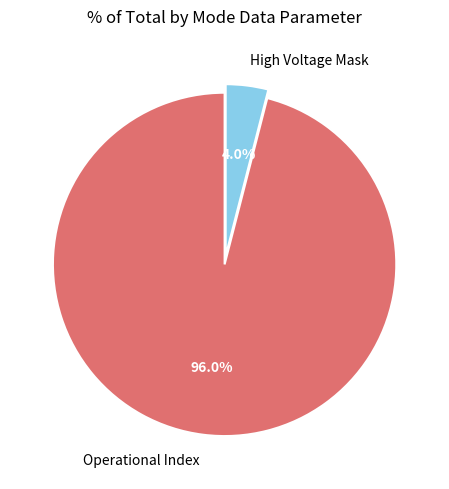

Is it true that Operational Index is 96% of the pie?

True